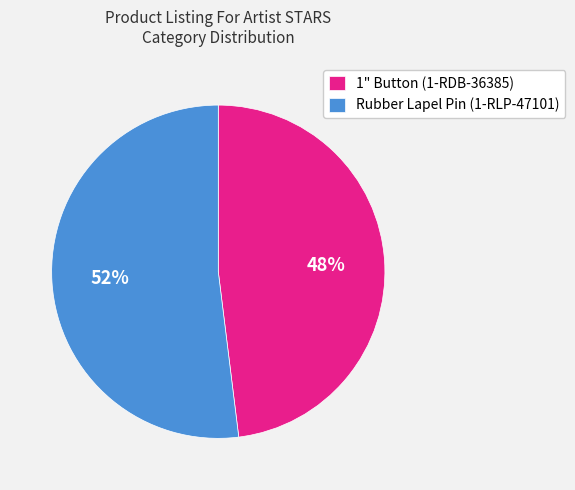

To the nearest percent, what is the difference between the largest and smallest slice percentages?

4%